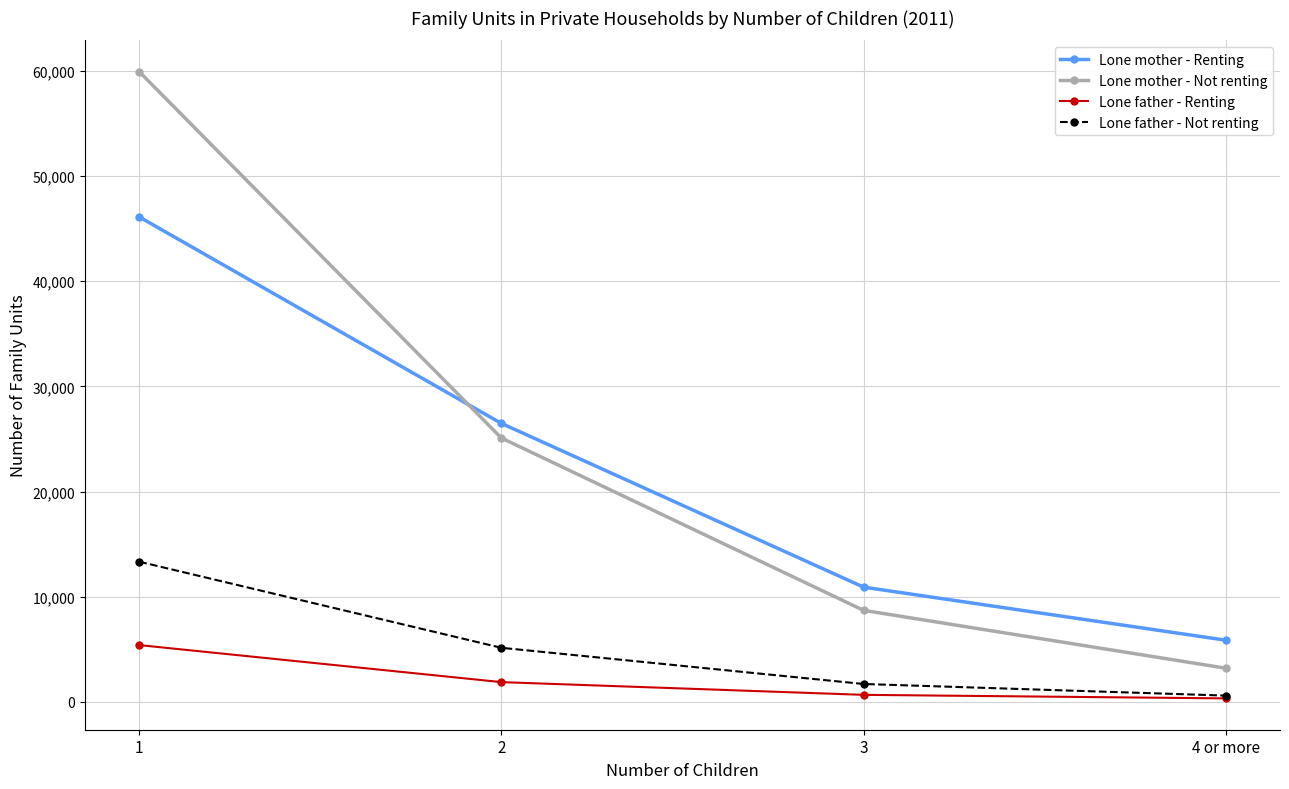

True or false: Lone father - Renting and Lone mother - Not renting intersect in this chart.

False